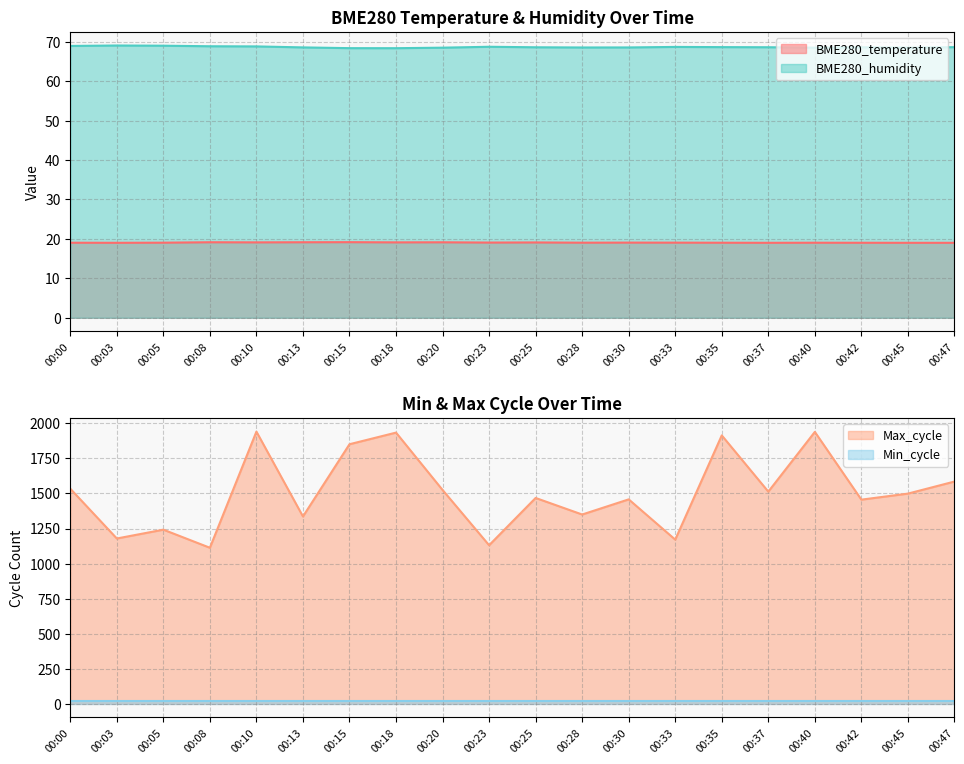

At how many categories does at least one series exceed 946?

20